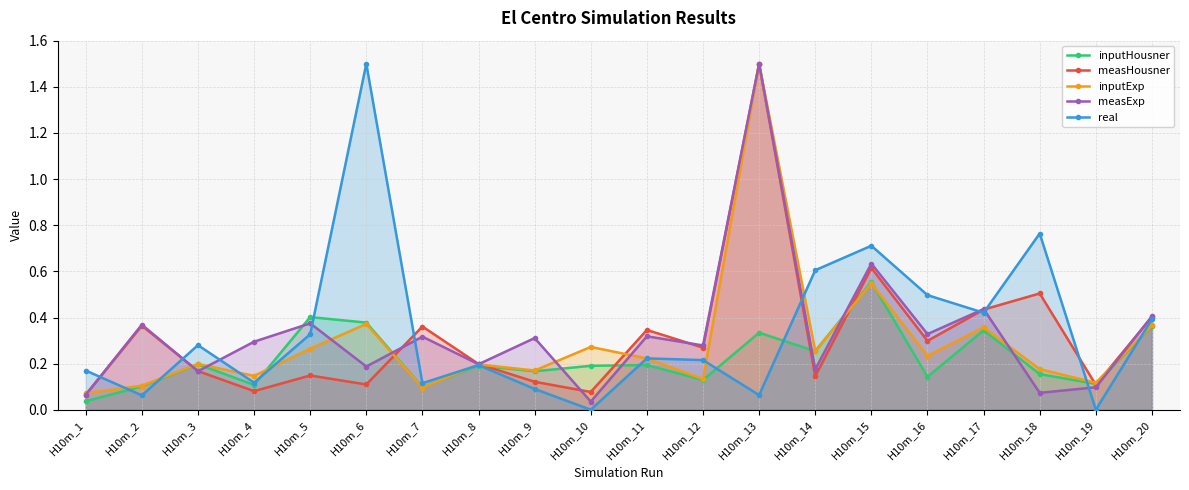

True or false: real has more than 0 points higher than both neighbors.

True